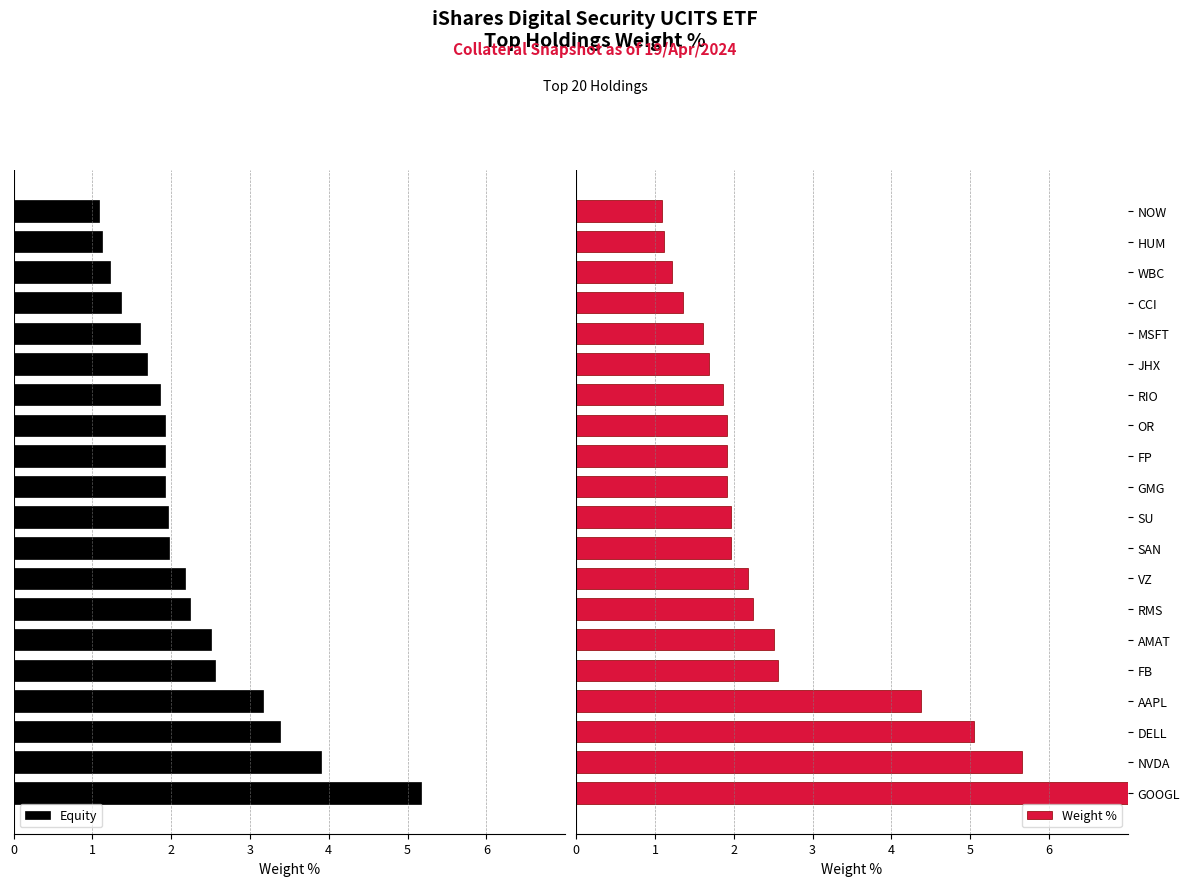

Is it true that Weight % equals 2.0 at SU?

True